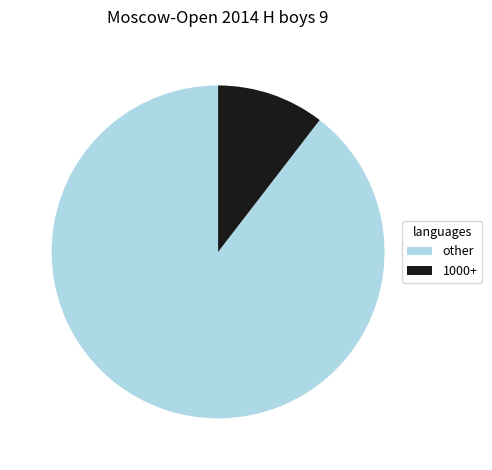

Which slice is the smallest?

1000+